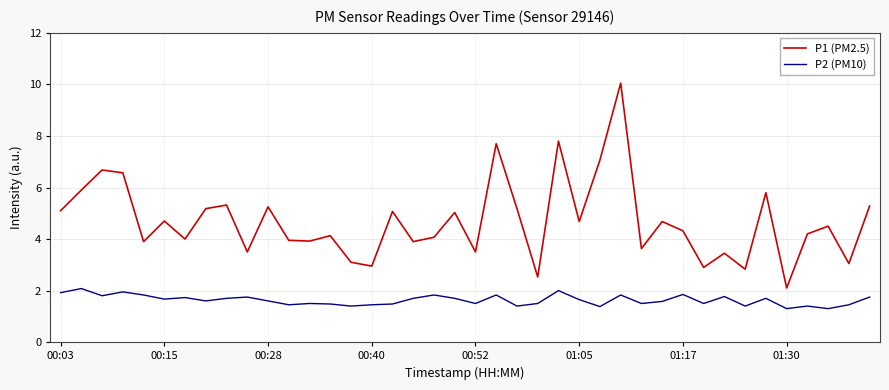

True or false: P2 (PM10) and P1 (PM2.5) cross at least once.

False